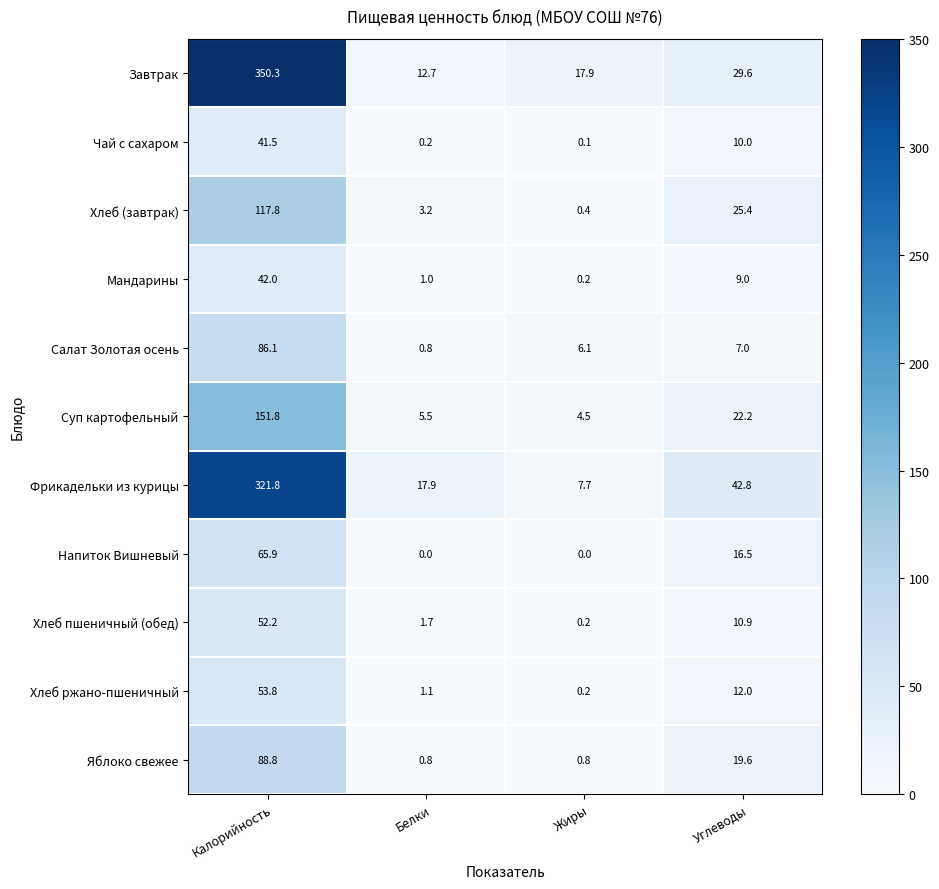

What is the difference between the second highest and minimum values in the Яблоко свежее series?

18.8